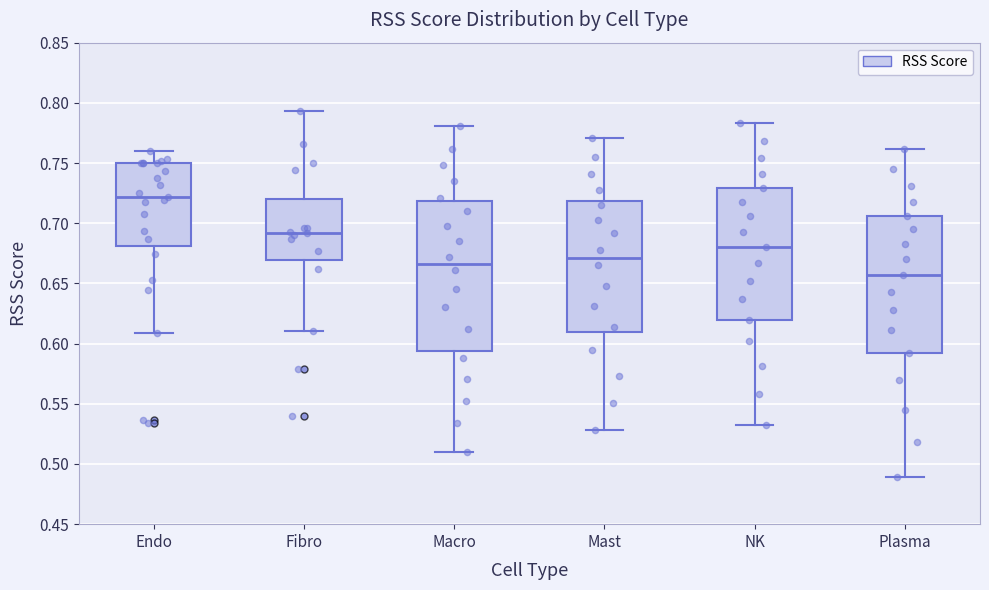

Where is the lower edge of the box for Macro on the y-axis? The values are not printed on the chart, so give them approximately, as read against the axis.

0.595